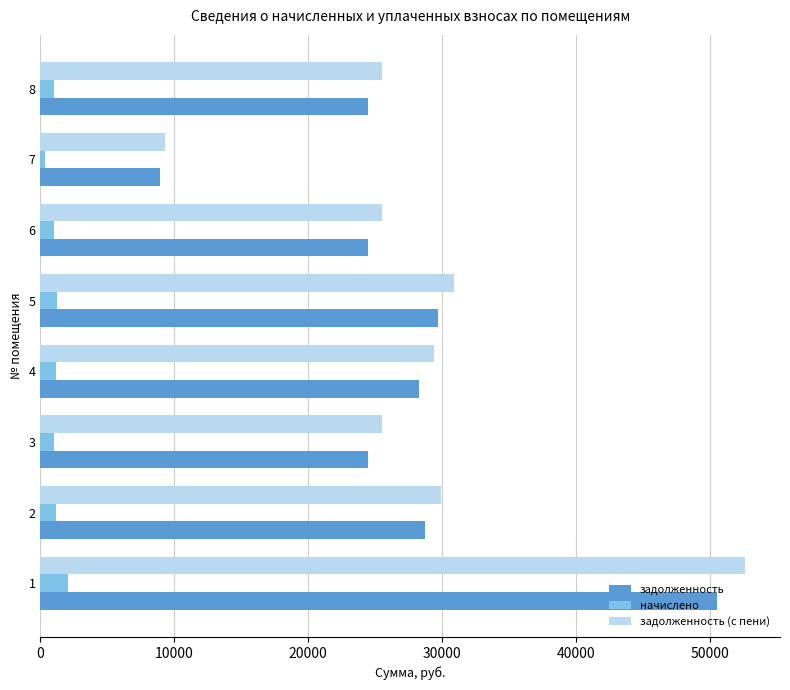

What is the difference between the maximum and minimum values in the задолженность series?

41578.7